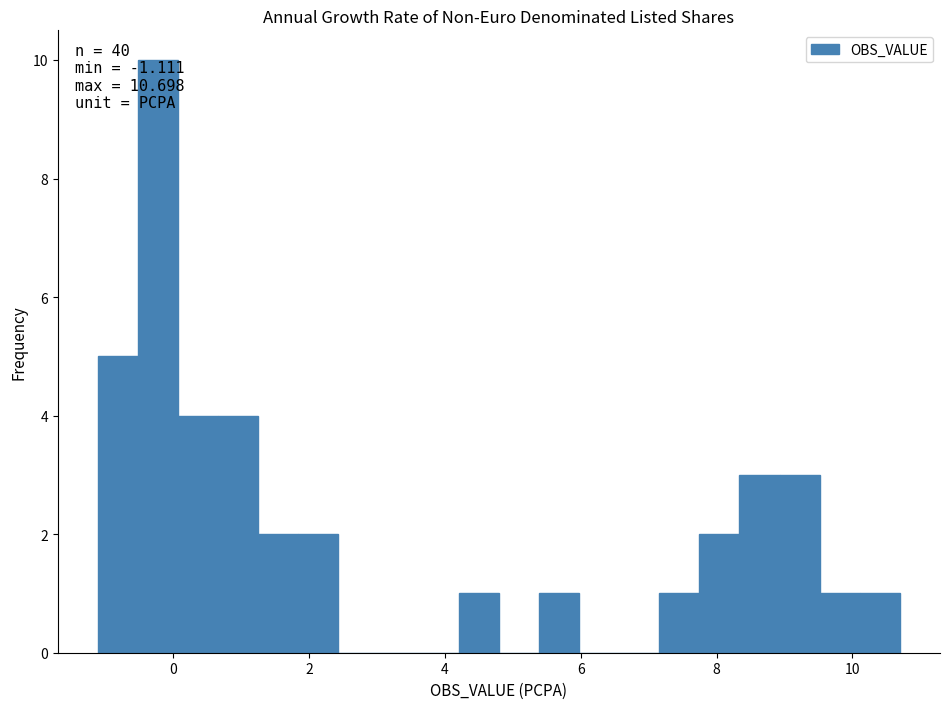

Around what value on the x-axis is the tallest bar? Give the approximate position of its centre, as read against the axis.

-0.2